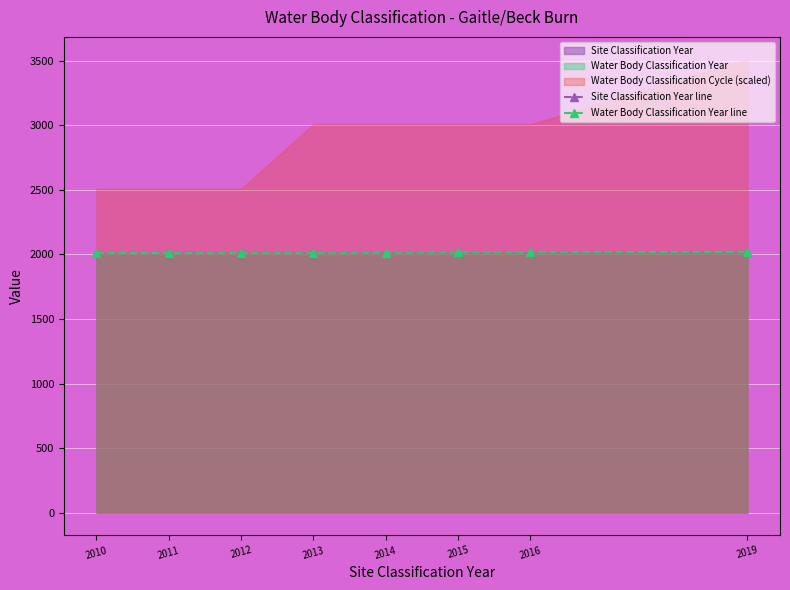

True or false: Site Classification Year line and Water Body Classification Year line cross at least once.

False